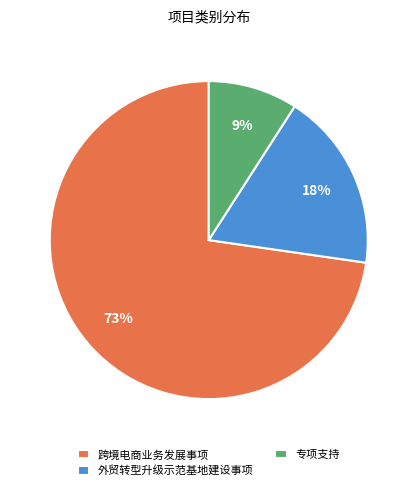

Which slice is the smallest?

专项支持